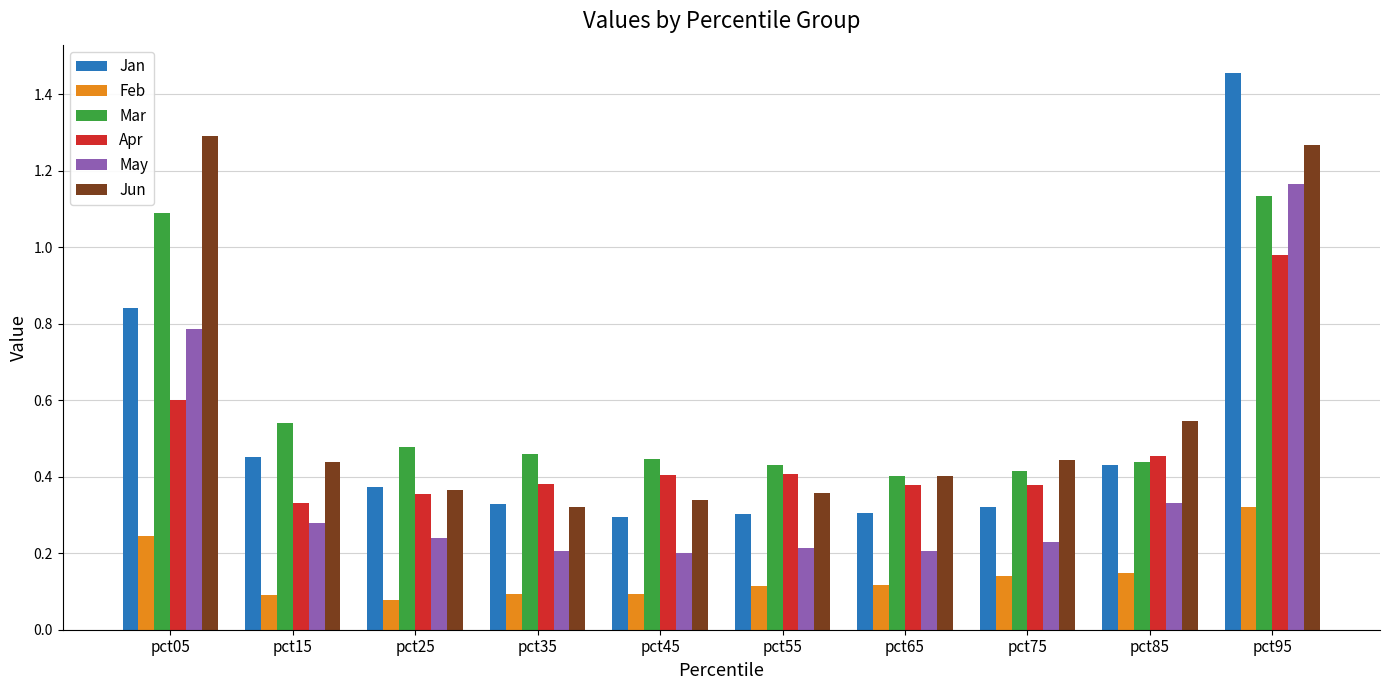

Rank the series by their maximum value, from lowest to highest.

Feb, Apr, Mar, May, Jun, Jan